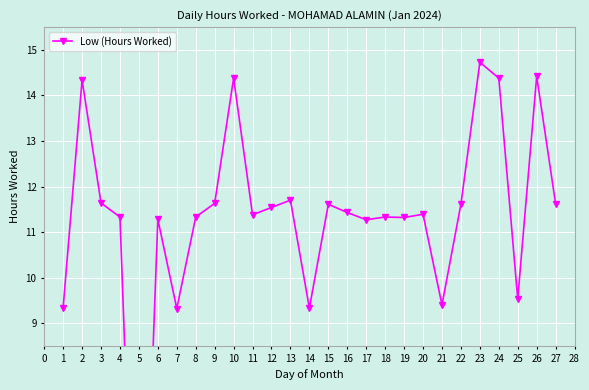

How many data points are less than 11?

6